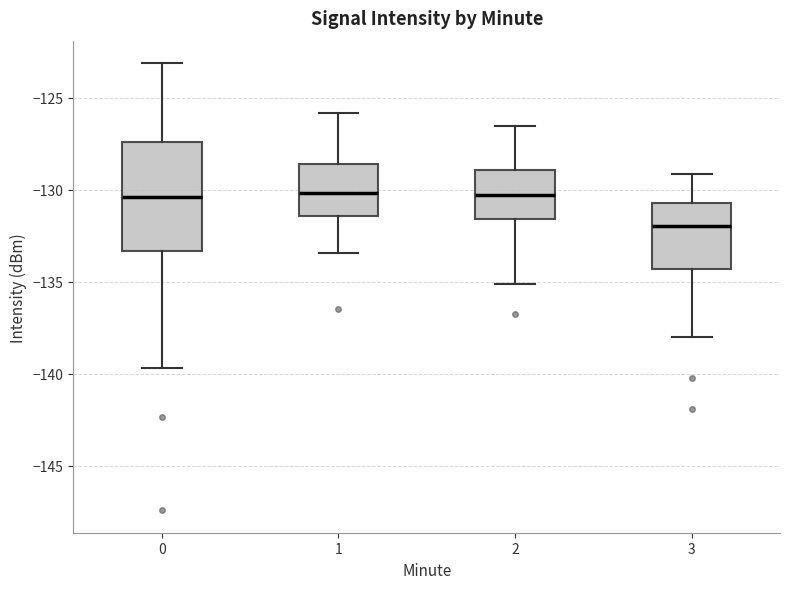

Reading left to right, transcribe this box plot: for each box, give where its median line is, the range the box spans, and where its two whiskers end, as read against the y-axis. The values are not printed on the chart, so give them approximately, as read against the axis.

0: median -130.5, box -133.5 to -127.5, whiskers -139.5 to -123.0
1: median -130.0, box -131.5 to -128.5, whiskers -133.5 to -126.0
2: median -130.5, box -131.5 to -129.0, whiskers -135.0 to -126.5
3: median -132.0, box -134.5 to -130.5, whiskers -138.0 to -129.0